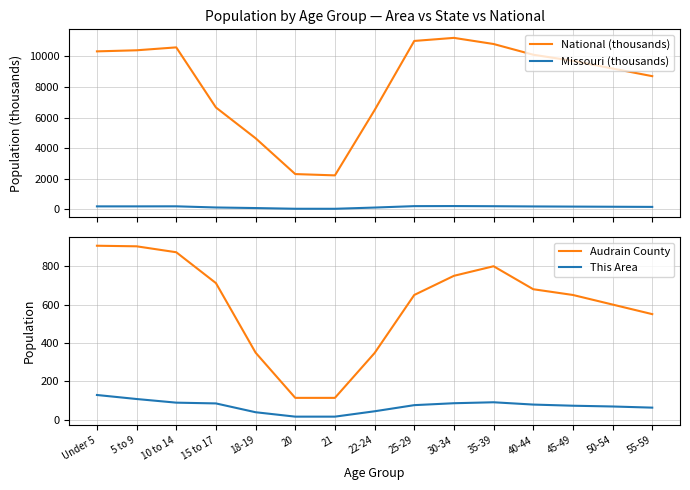

What is the difference between the highest and lowest values at 35-39?

10710.0